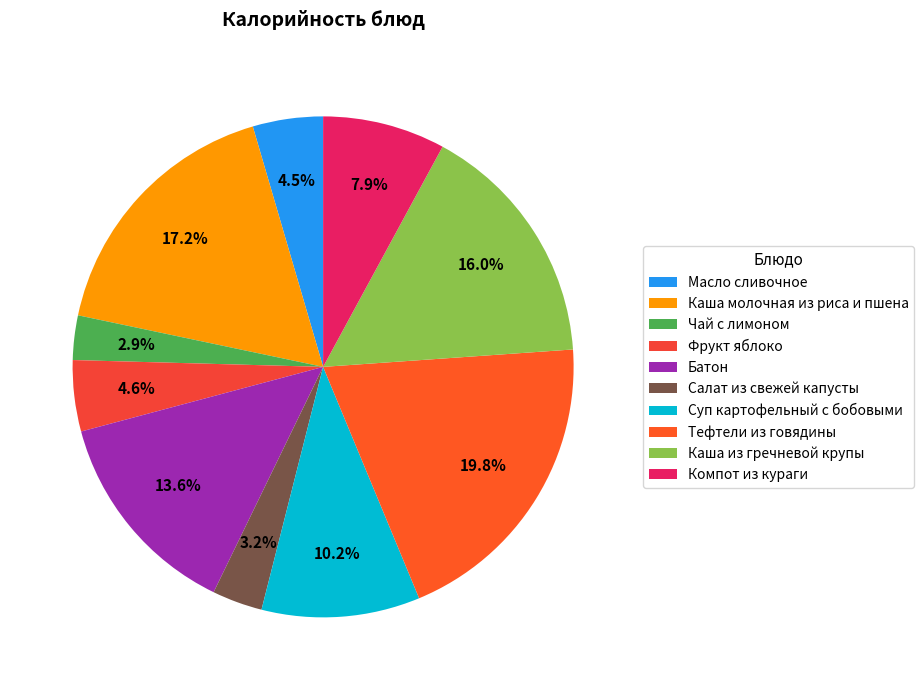

How many segments does this pie chart have?

10